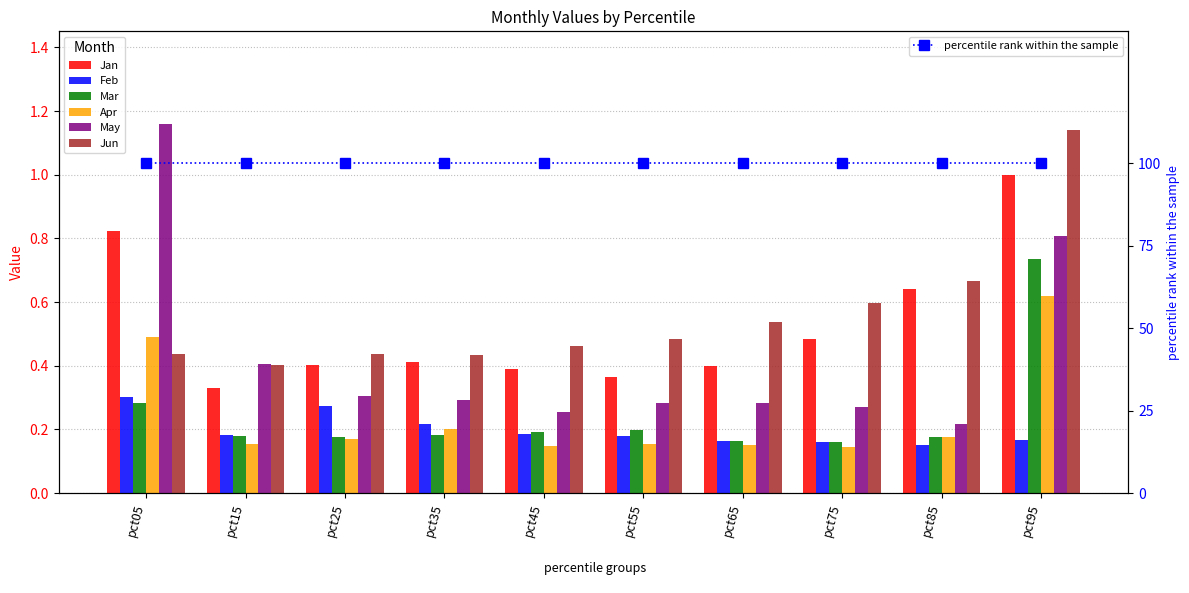

The value of Apr at pct45 is 0.2. True or false?

False